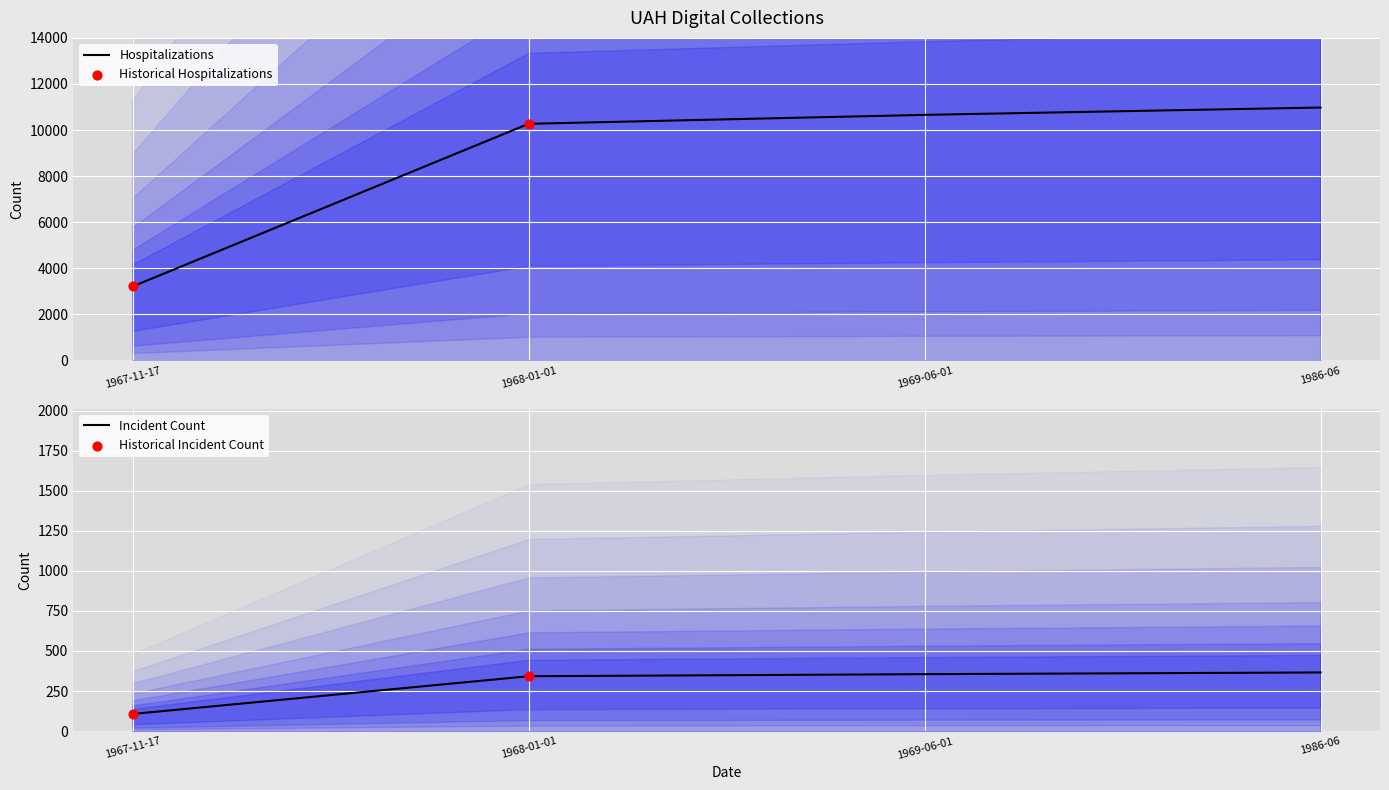

Between 1969-06-01 and 1968-01-01, which is larger?

1969-06-01